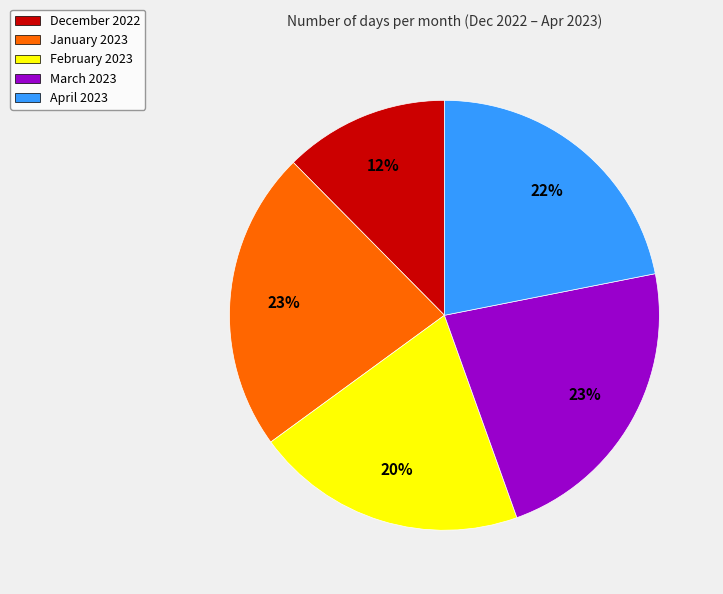

Which slice is the smallest?

December 2022